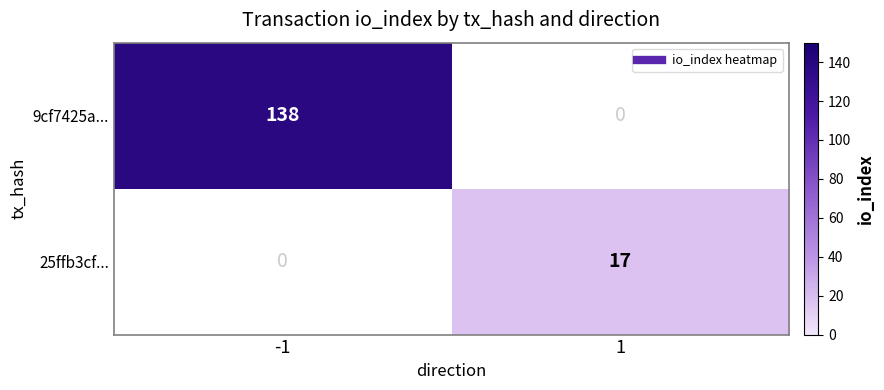

Rank the series by their maximum value, from highest to lowest.

9cf7425a..., 25ffb3cf...